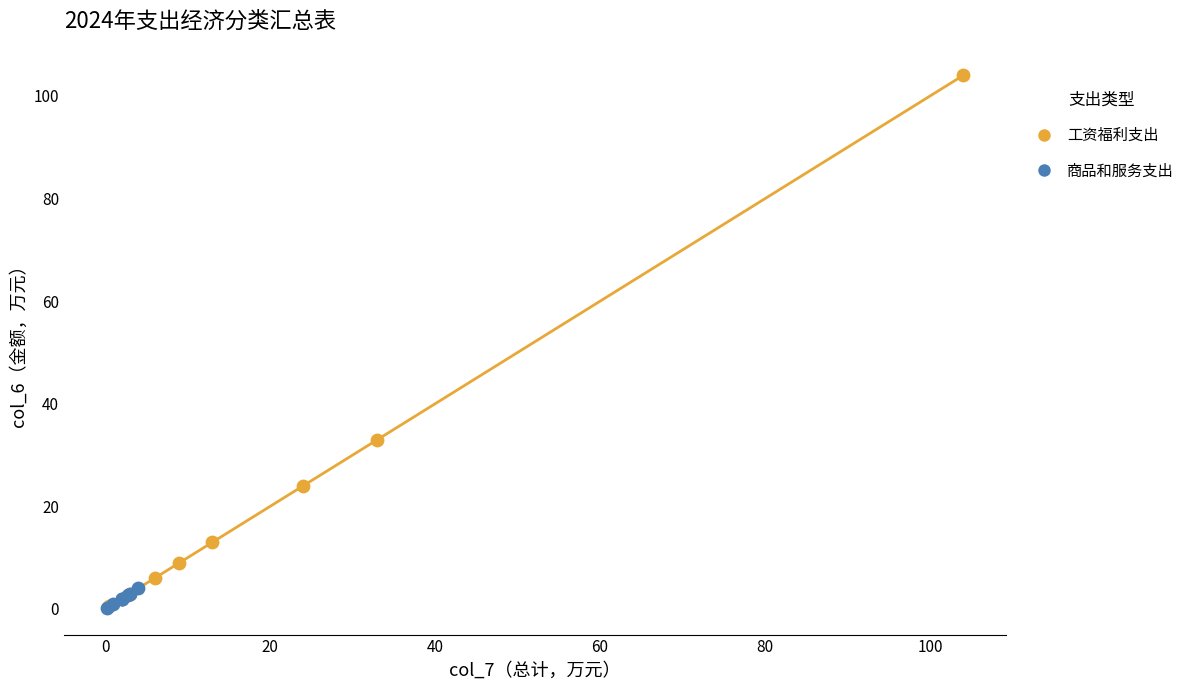

Which series reaches the maximum Y coordinate?

工资福利支出